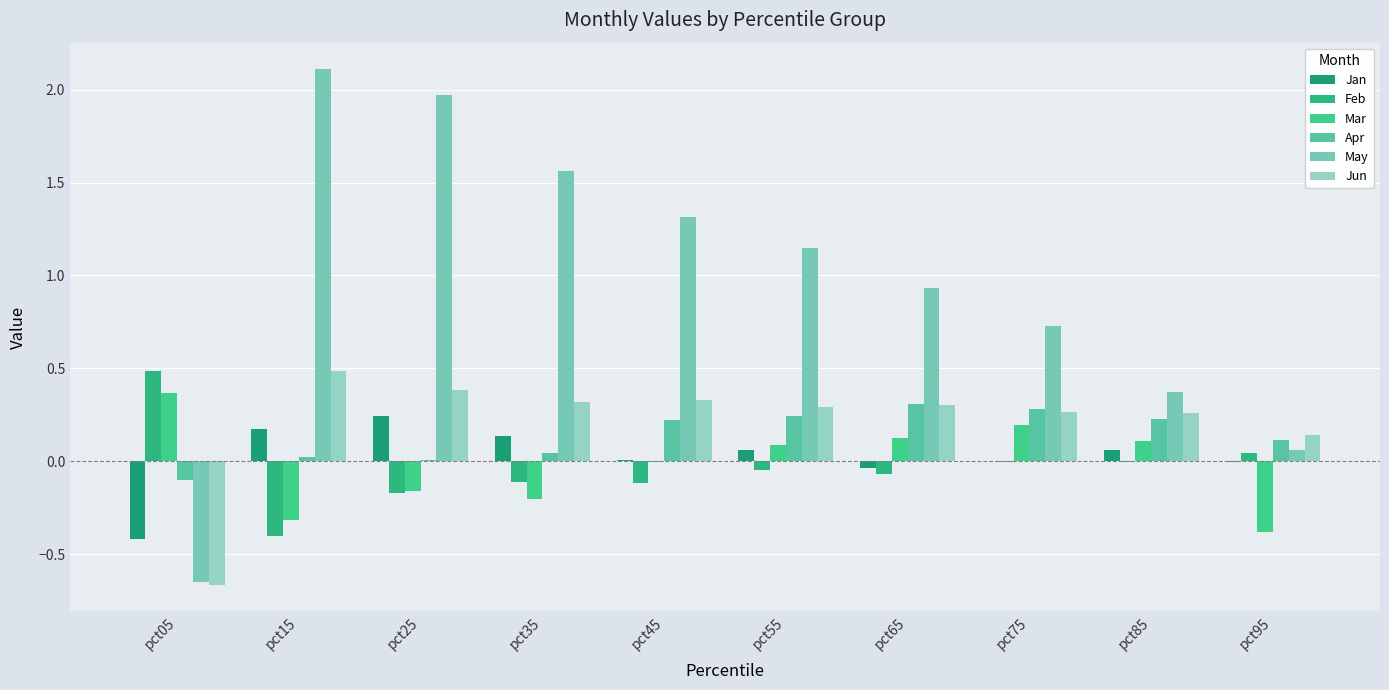

At which category does the chart reach its peak across all series?

pct15